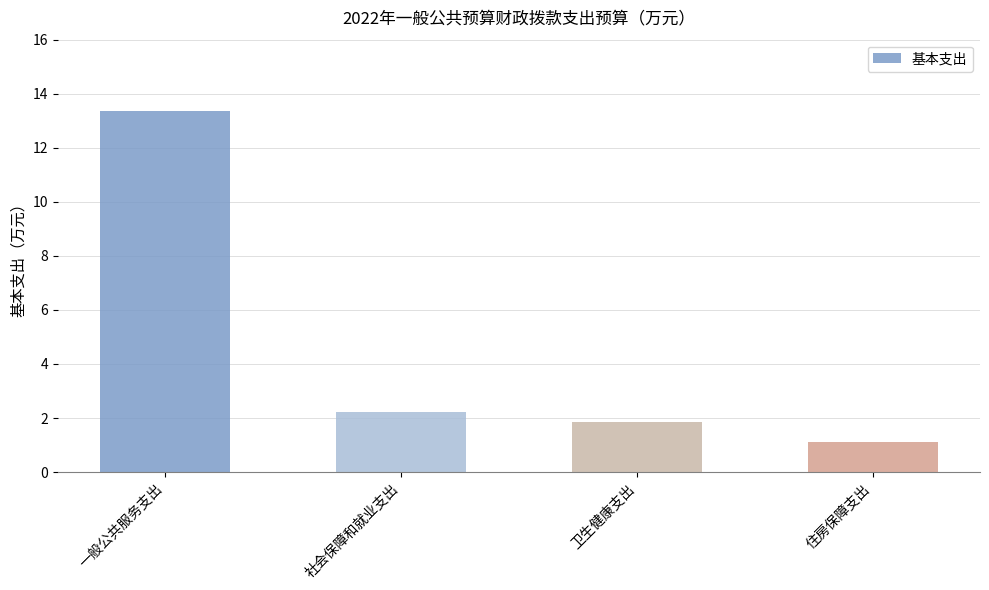

What position from the left is 一般公共服务支出?

1